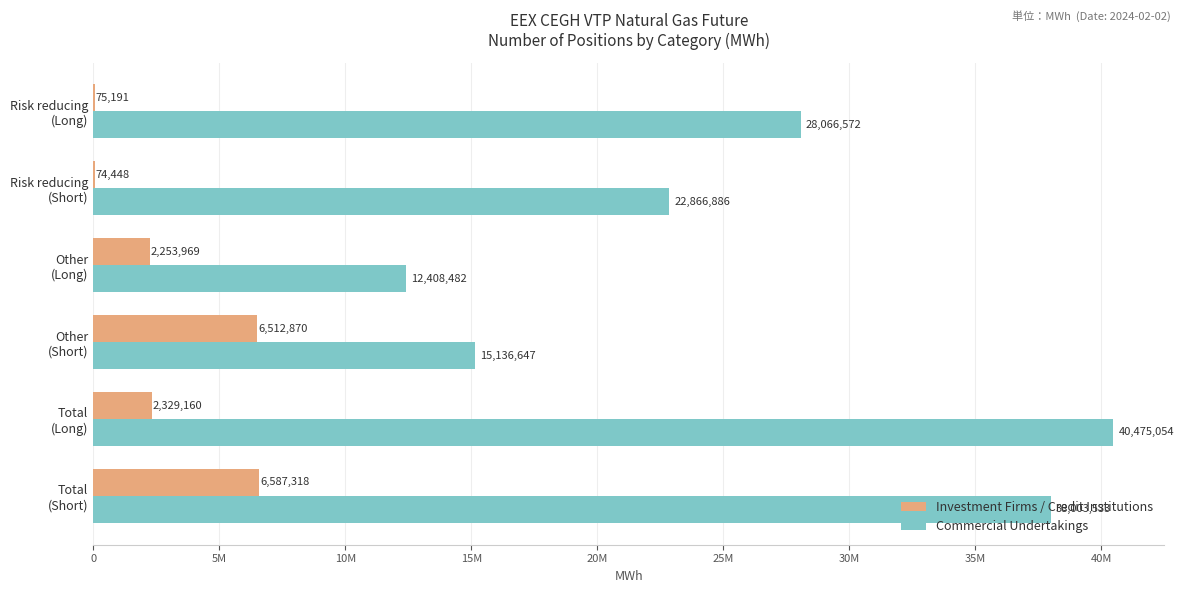

What is the lowest value of the Investment Firms / Credit Institutions series?

74448